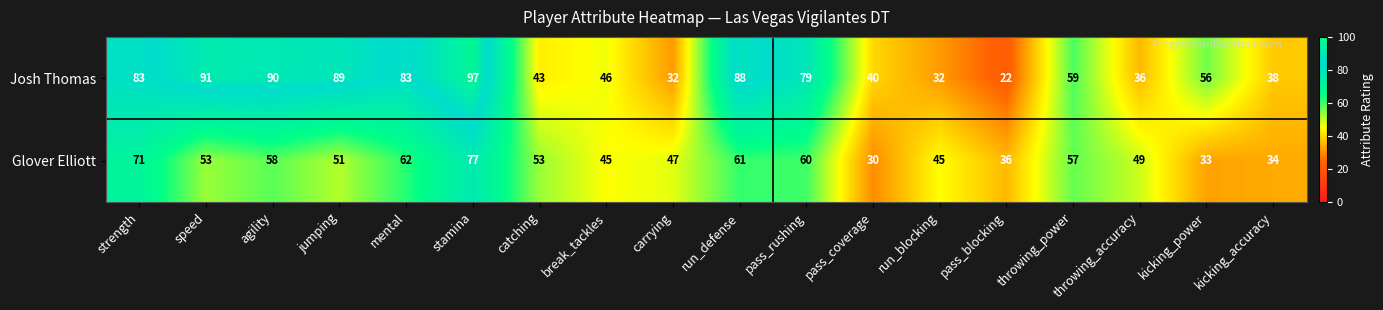

What is the total value across all series at pass_blocking?

58